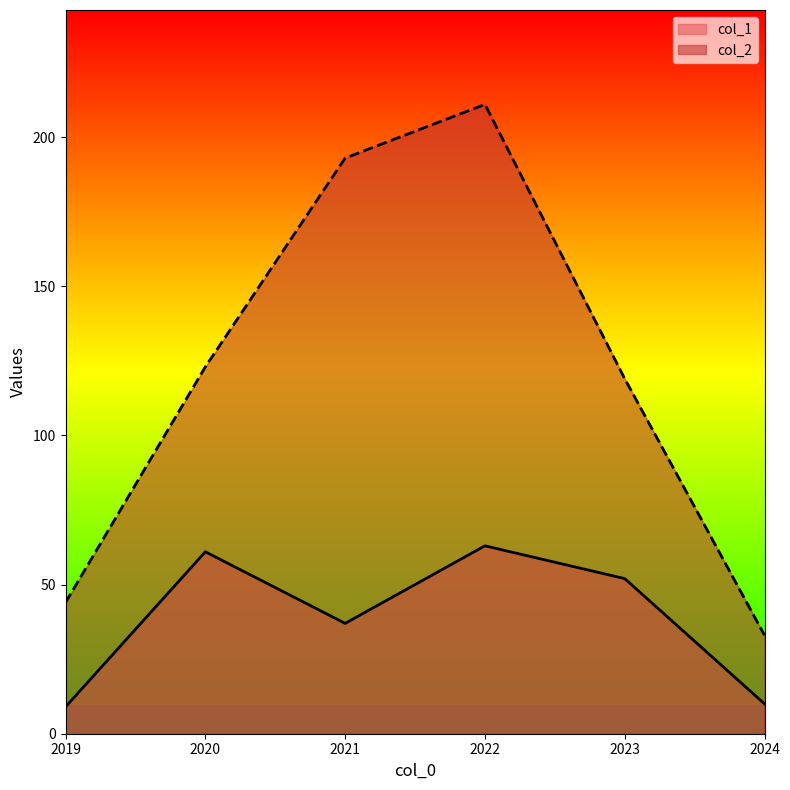

What are all the series names shown in the legend?

col_1, col_2